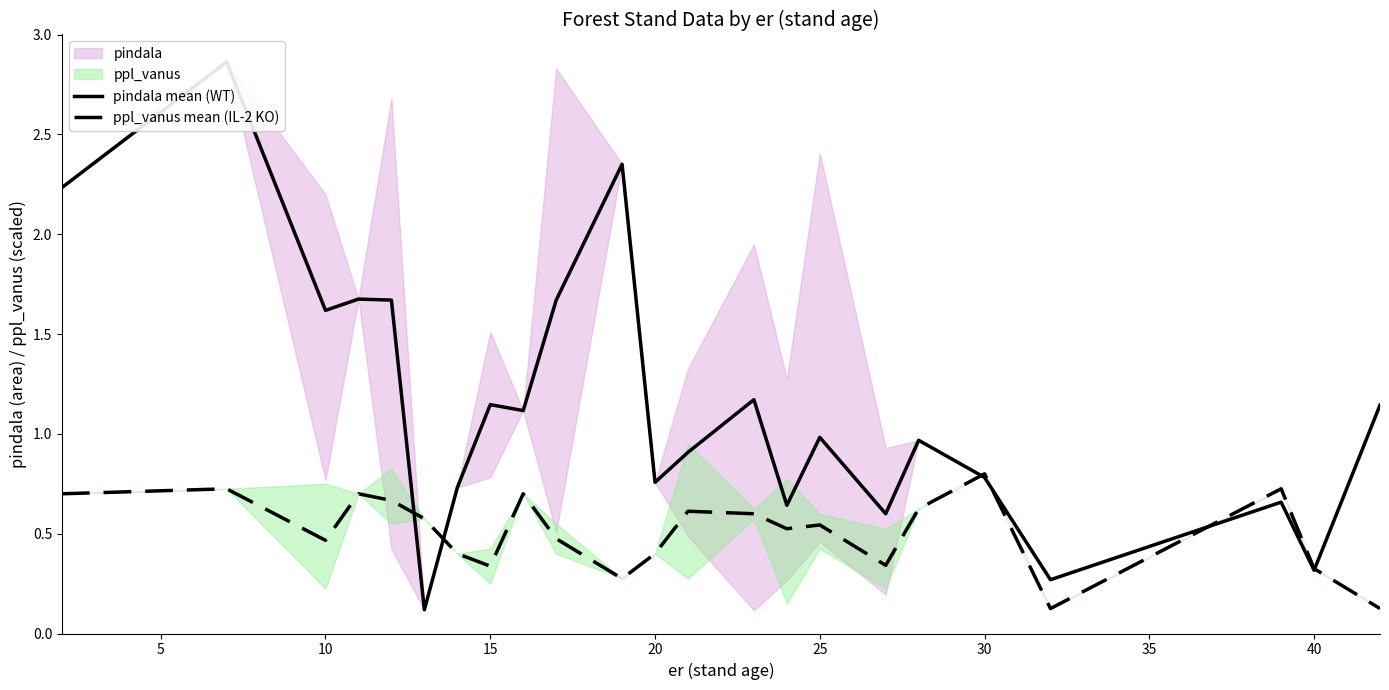

What is the highest value of the ppl_vanus mean (IL-2 KO) series?

0.8